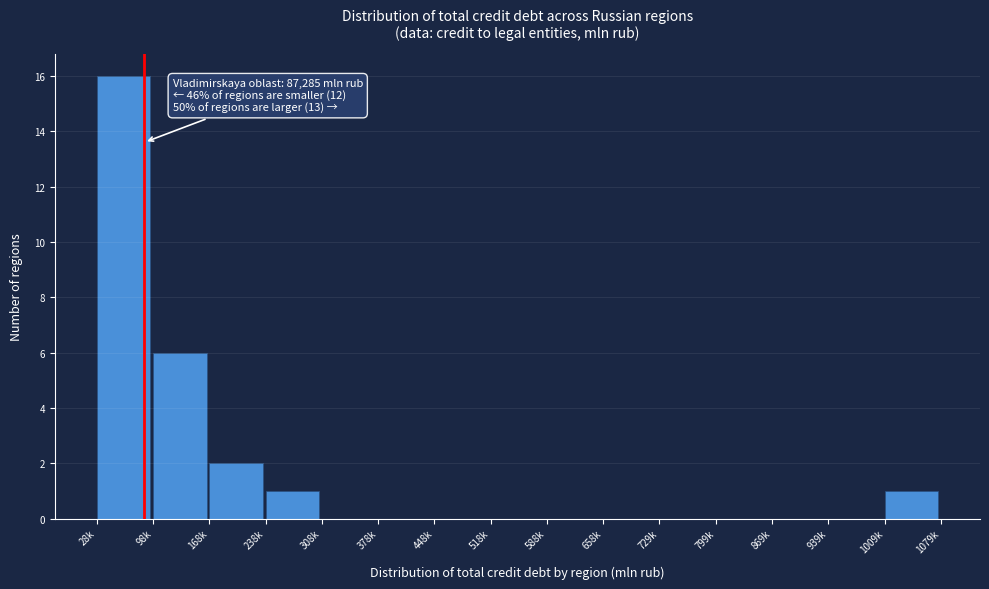

Reading left to right, extract all data points from this chart.

28k=16	98k=6	168k=2	238k=1	308k=0	378k=0	448k=0	518k=0	588k=0	658k=0	729k=0	799k=0	869k=0	939k=0	1009k=1